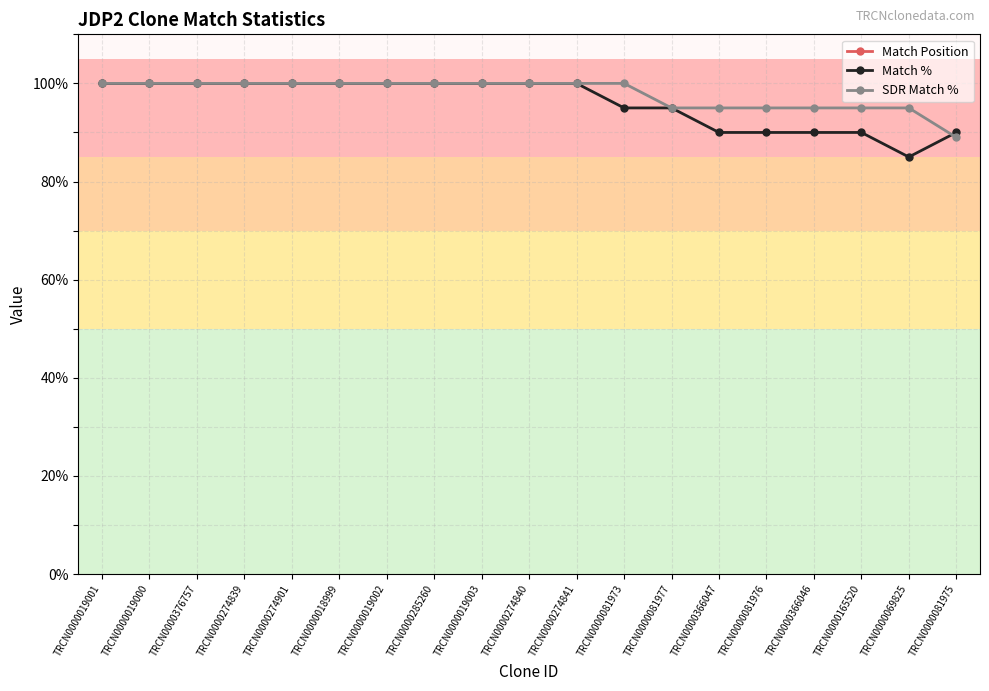

True or false: SDR Match % and Match Position cross at least once.

False